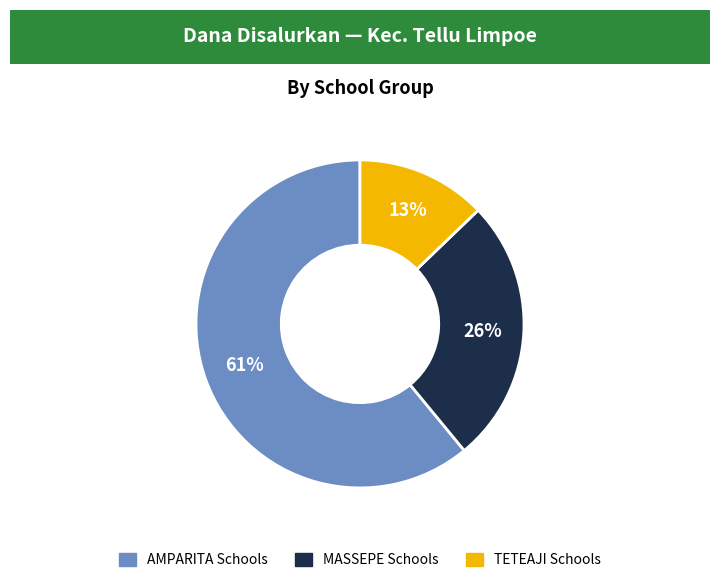

To the nearest percent, what is the average slice percentage?

33%